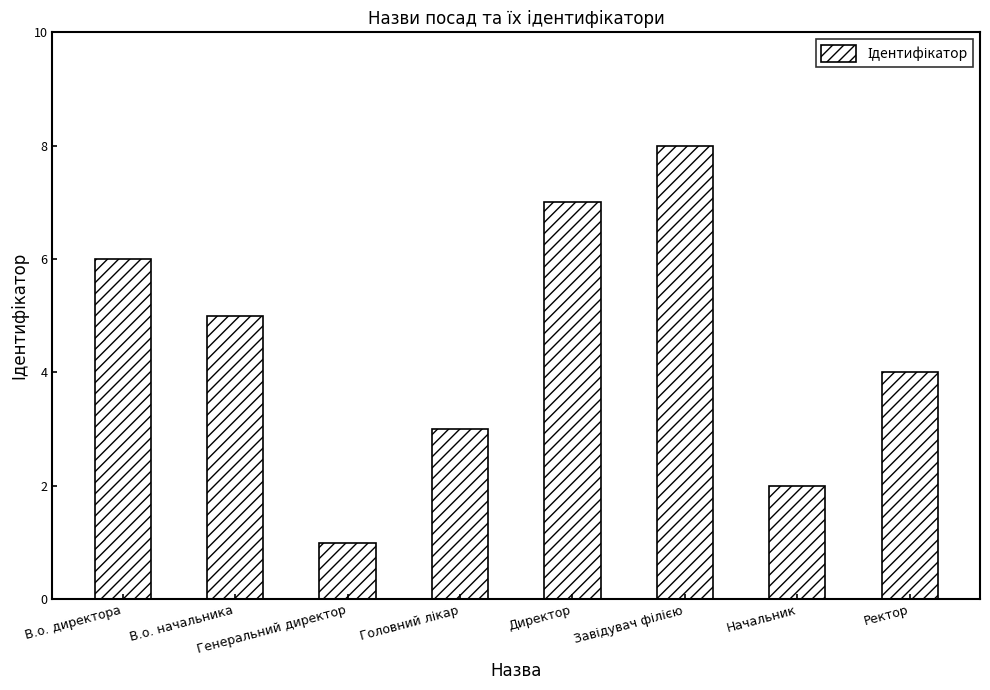

Reading left to right, transcribe all the data shown in this chart.

6	5	1	3	7	8	2	4